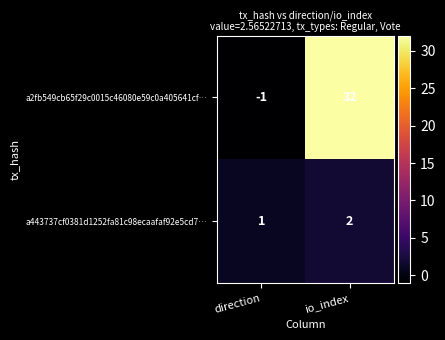

Which series has the largest range (max minus min)?

a2fb549cb65f29c0015c46080e59c0a405641cf…